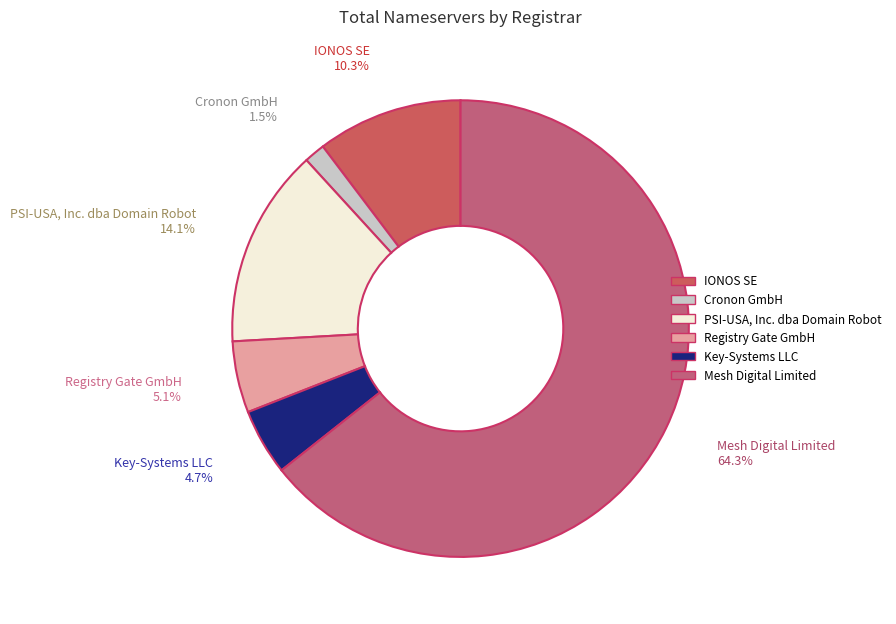

Approximately how many times larger is the value at PSI-USA, Inc. dba Domain Robot compared to Key-Systems LLC?

3.0